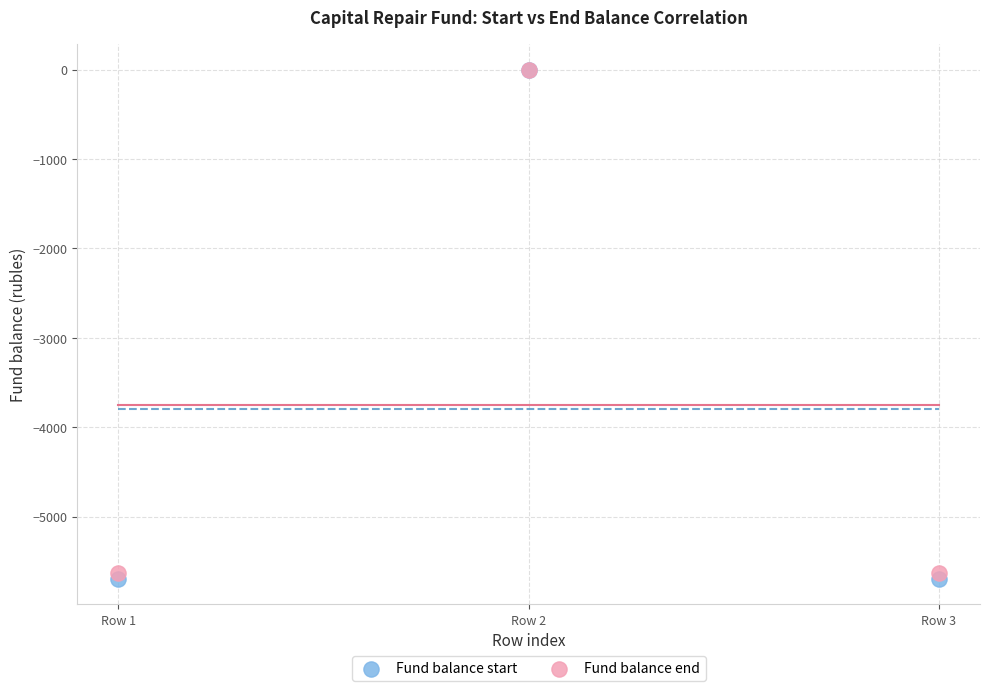

What are all the series names shown in the legend?

Fund balance start, Fund balance end